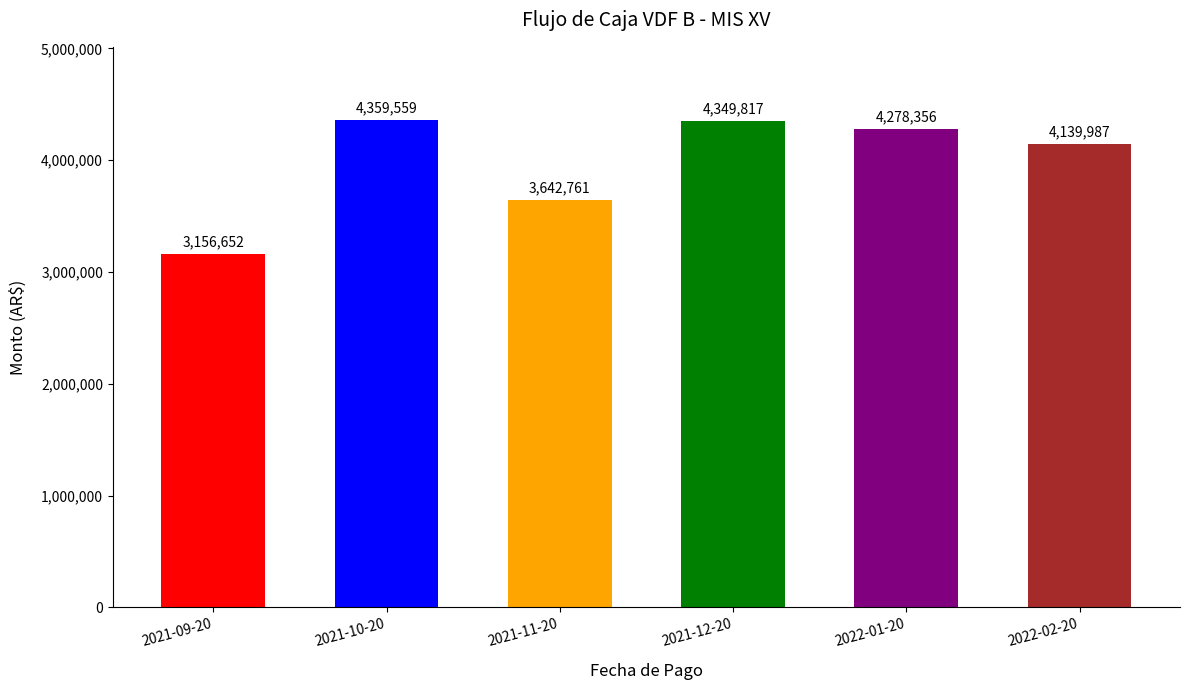

List the labels in order of value, smallest first.

2021-09-20, 2021-11-20, 2022-02-20, 2022-01-20, 2021-12-20, 2021-10-20